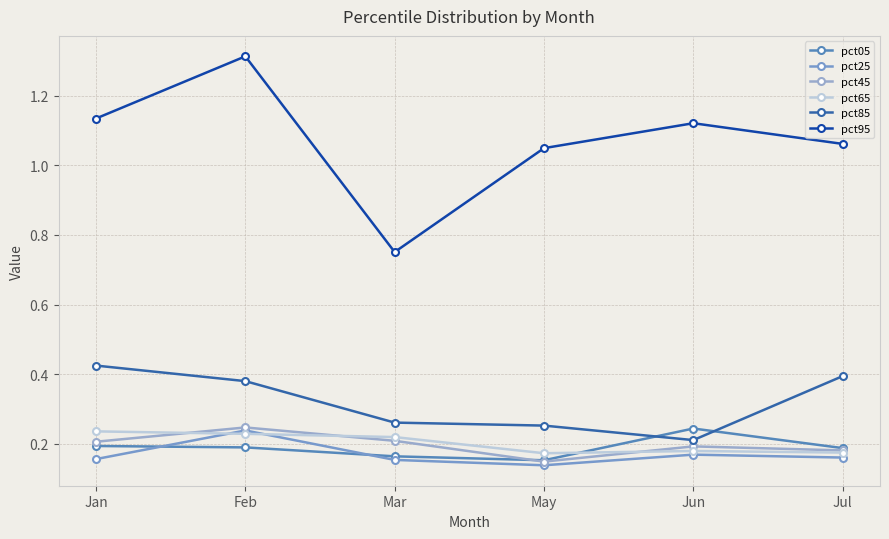

What is the label of the 3rd point from the right?

May